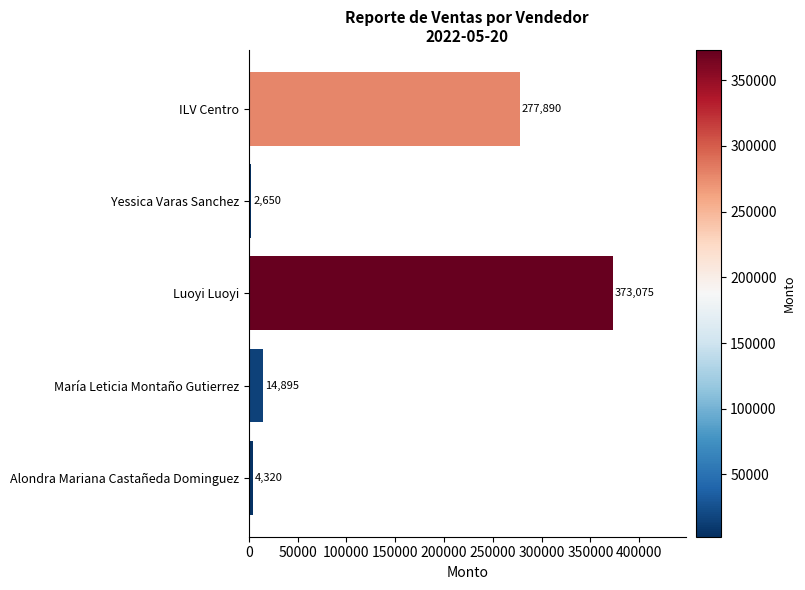

What is the label of the 2nd bar from the top?

Yessica Varas Sanchez